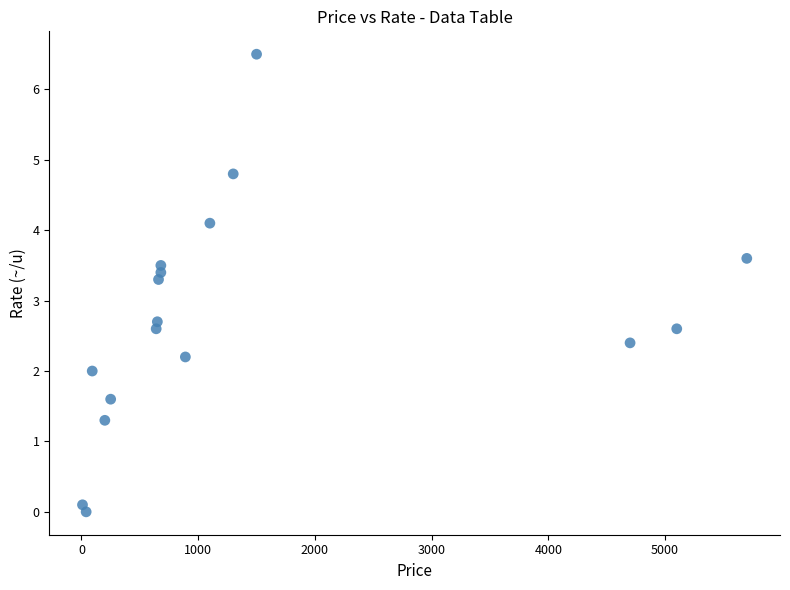

What is the range of X values (max minus min)?

5691.4